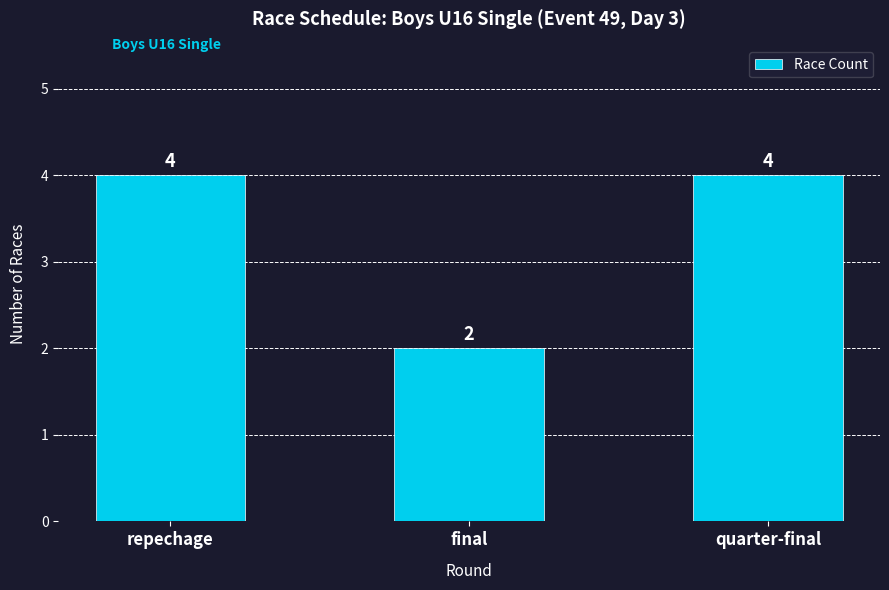

How many bars are there in total?

3